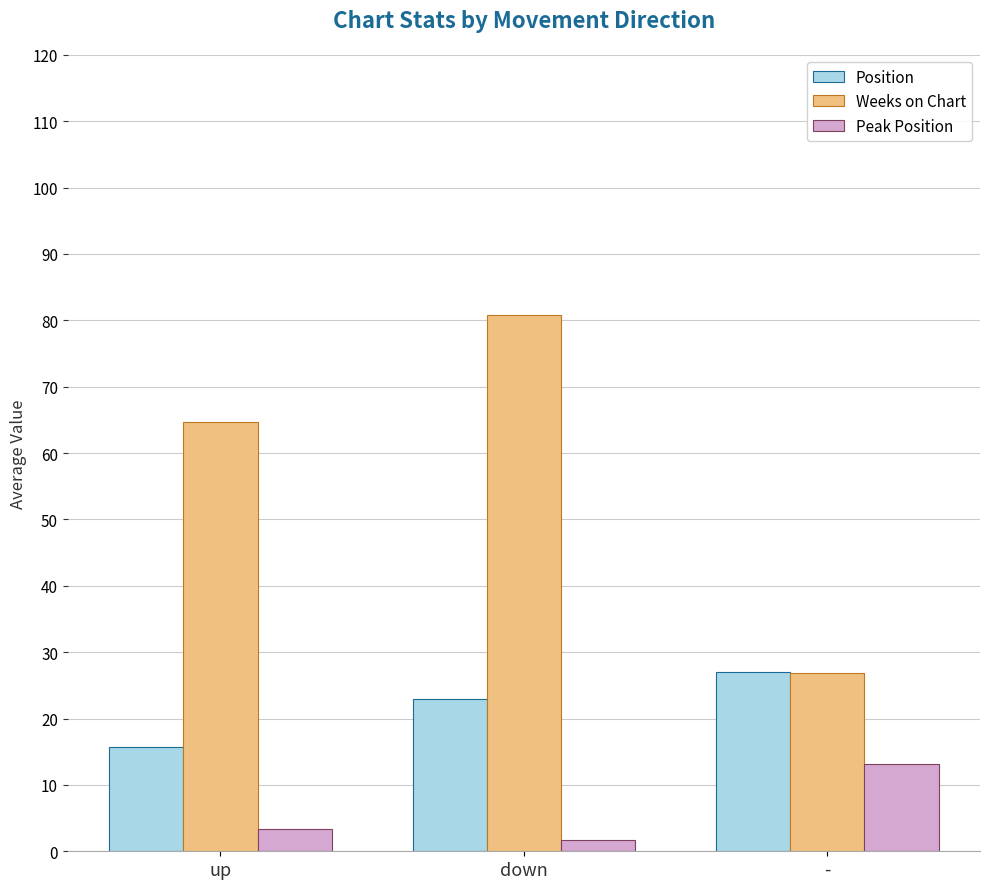

At how many categories does at least one series exceed 2?

3